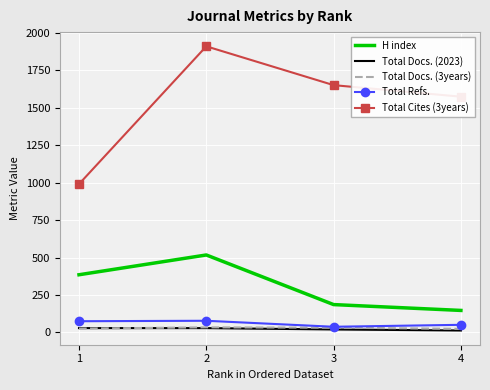

True or false: Total Refs. and Total Cites (3years) intersect in this chart.

False